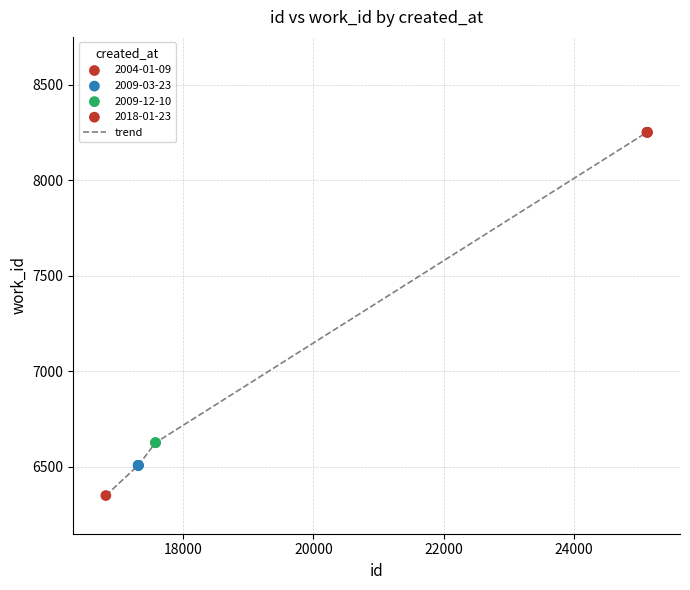

What is the greatest value displayed?

8252